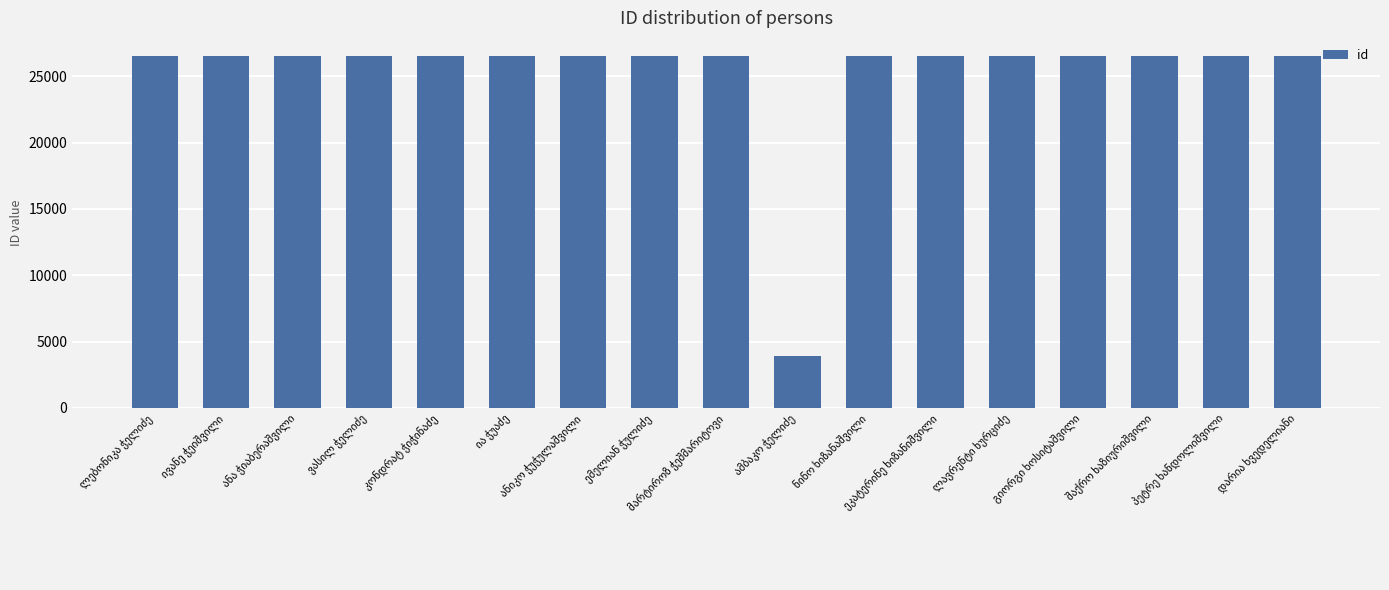

What is the value of the 4th bar from the left?

26569